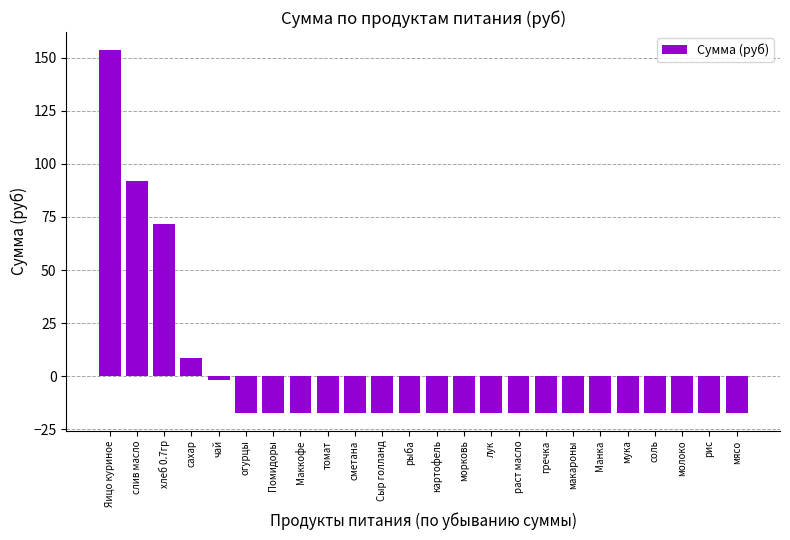

Count the number of values greater than -17.

5